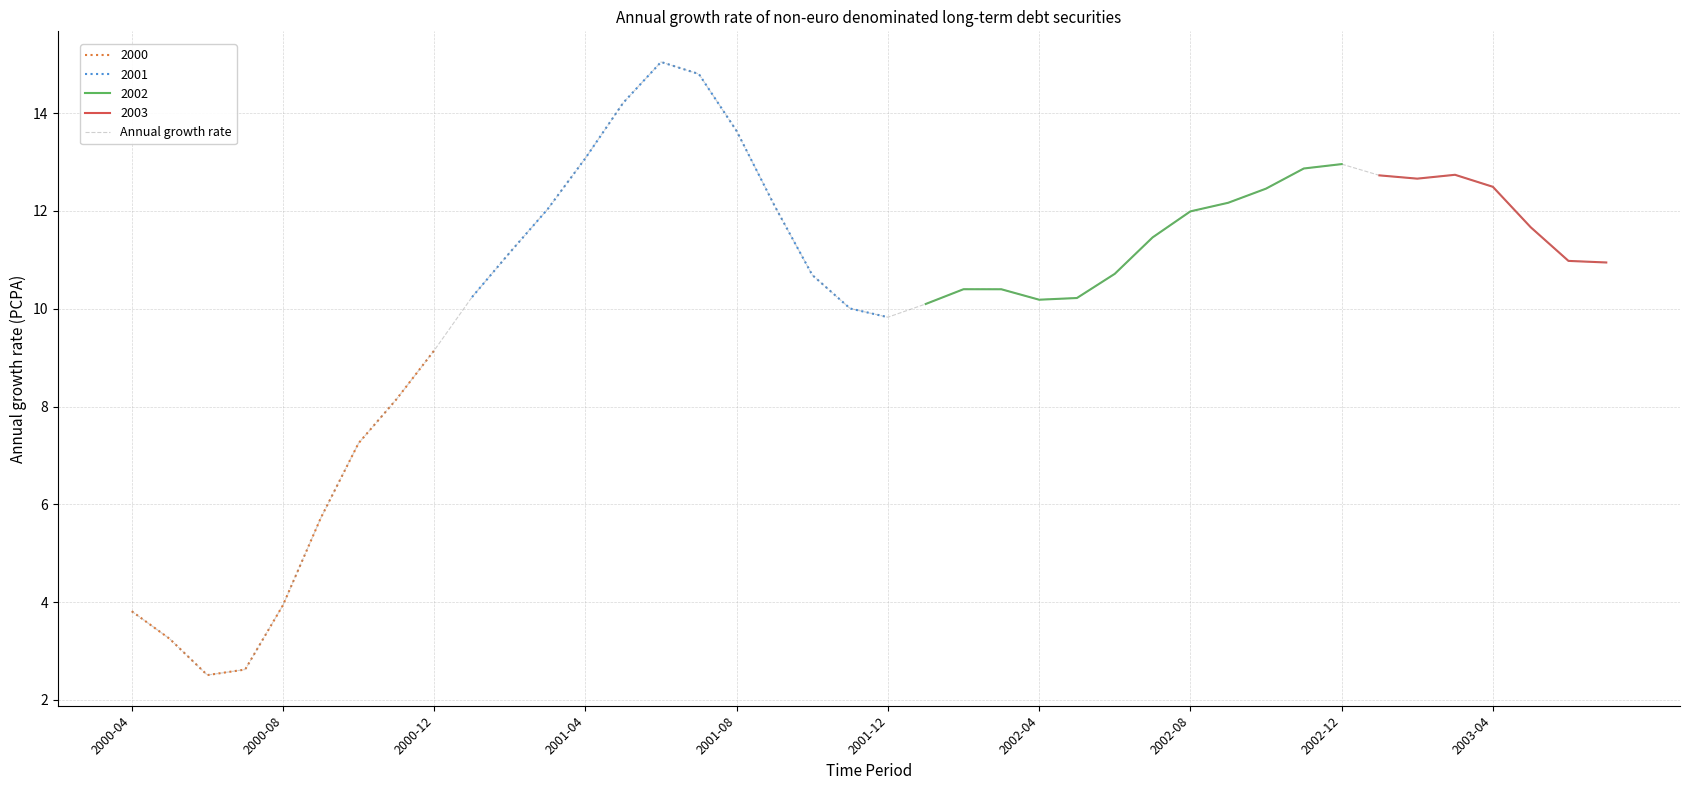

How many interior local valleys (lower than both neighbors) does the data have?

4